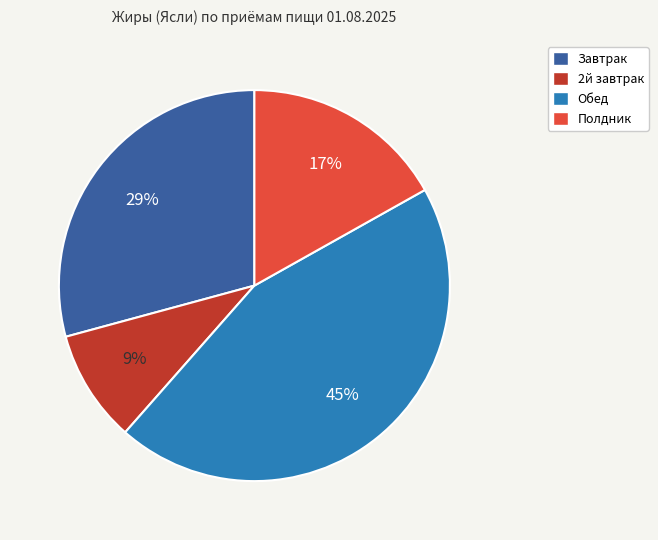

Count the number of slices in the pie.

4